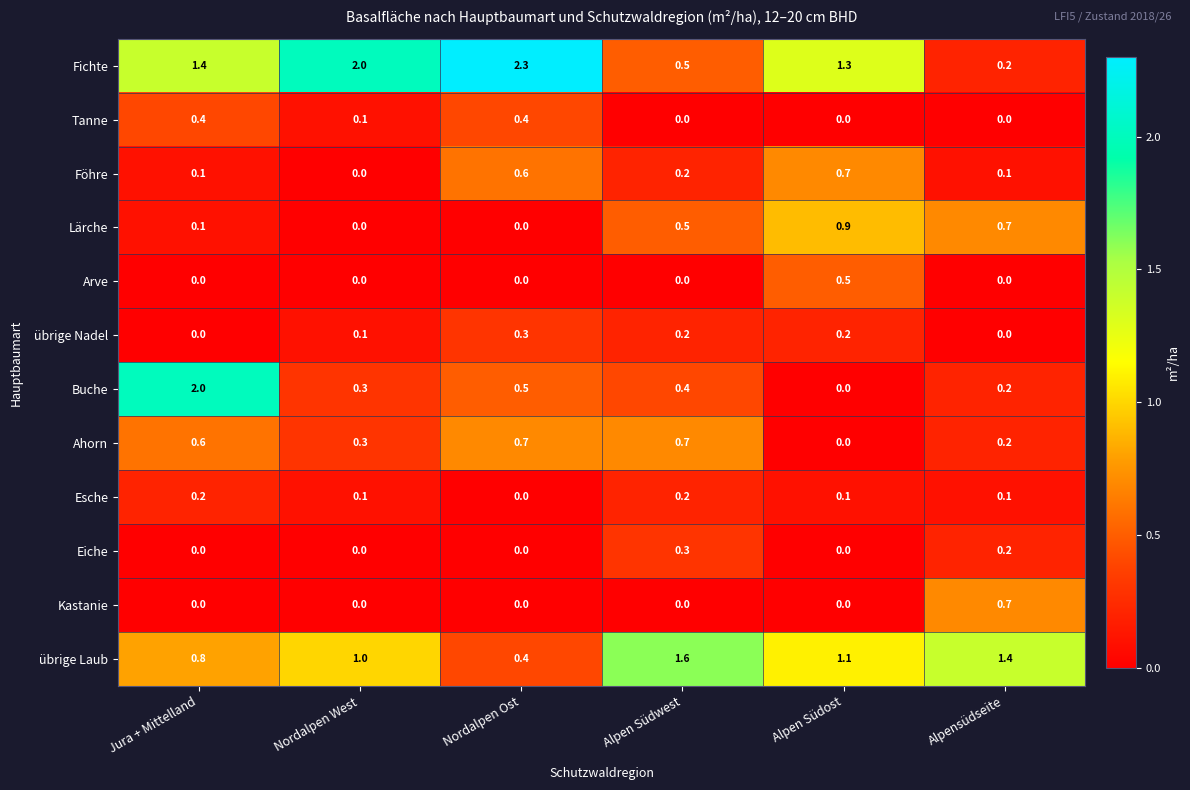

What is the sum of the Kastanie values at Alpensüdseite and Nordalpen West?

0.7